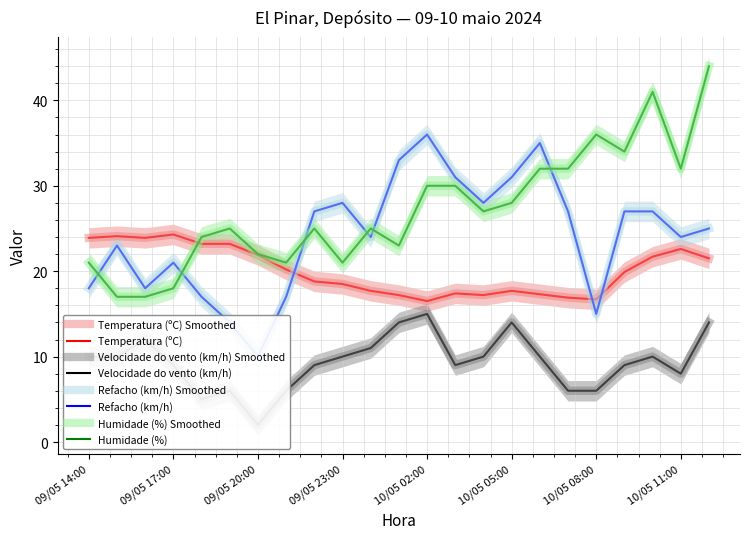

How many interior local valleys does the Refacho (km/h) series have?

6